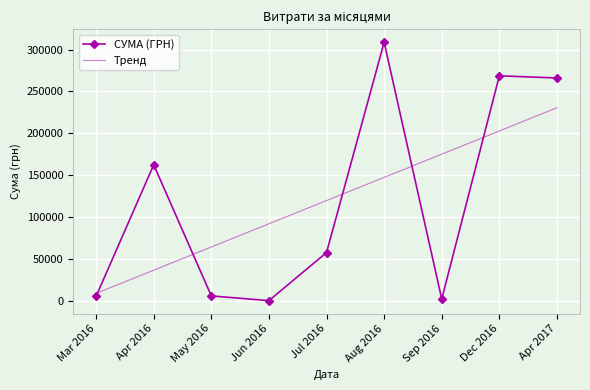

True or false: СУМА (ГРН) has a value of 150.0 at Jun 2016.

True